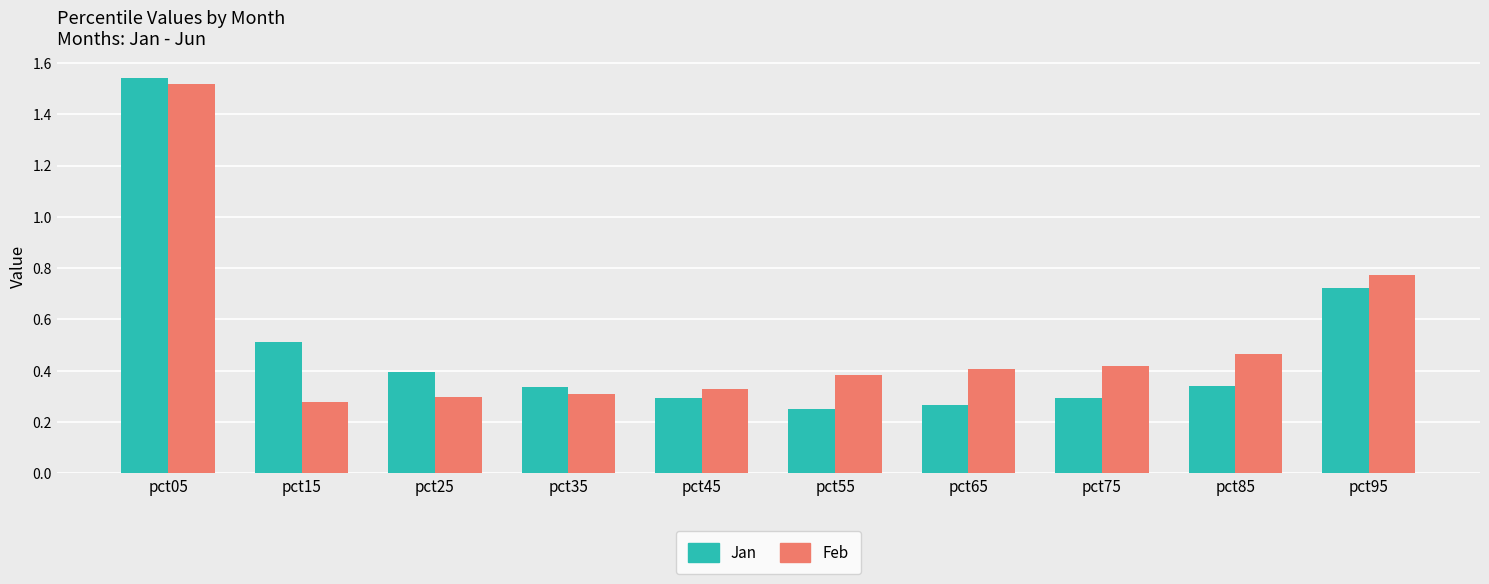

At which category is the sum across all series the highest?

pct05